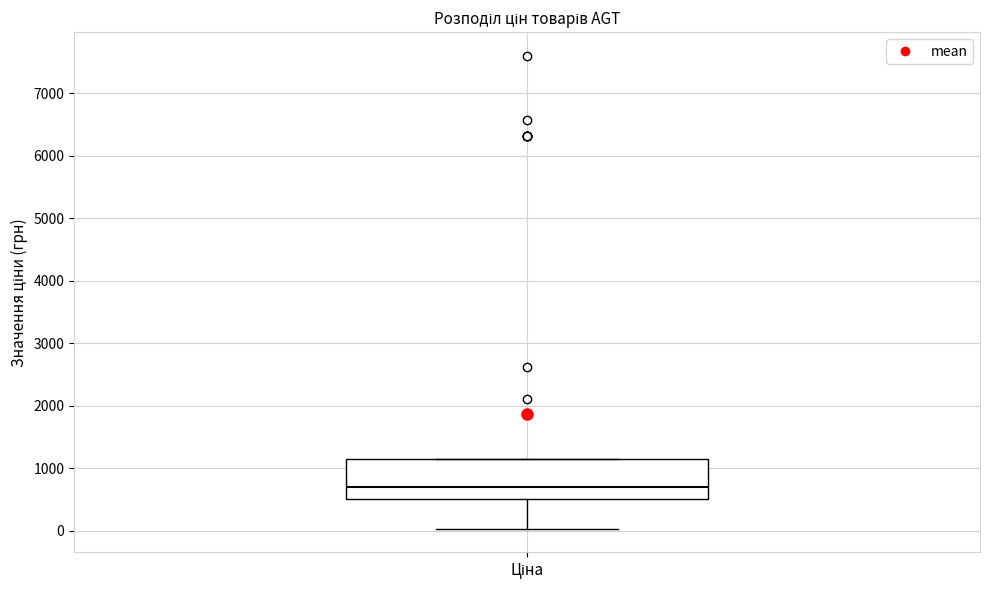

Read this box plot against the y-axis: the position of the median line, the range covered by the box, and the ends of both whiskers. The values are not printed on the chart, so give them approximately, as read against the axis.

median 700, box 500 to 1100, whiskers 0 to 1100